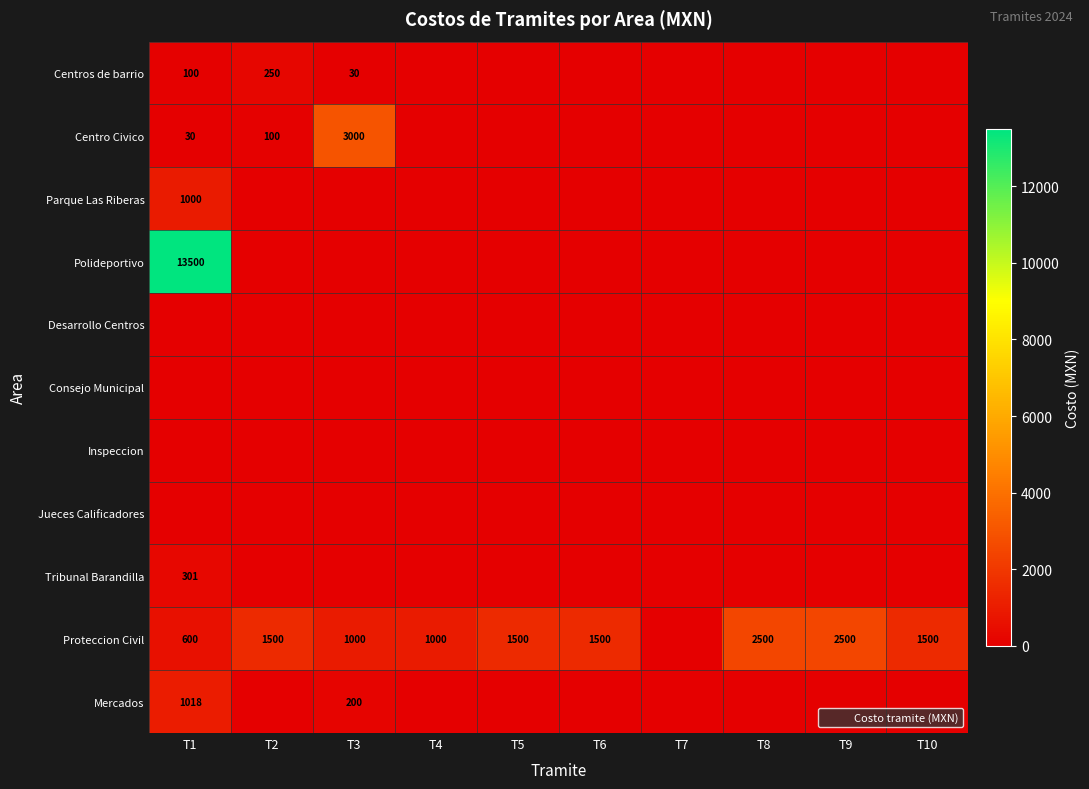

What is the difference between the maximum and minimum values in the Polideportivo series?

13500